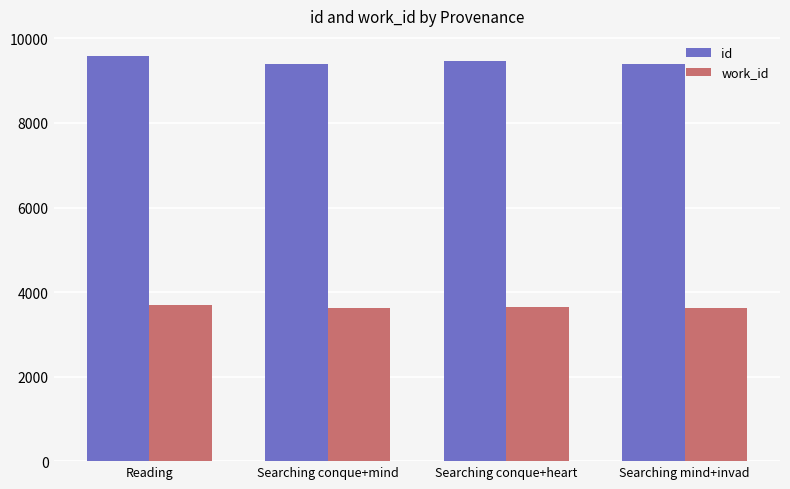

At which category does the chart reach its peak across all series?

Reading